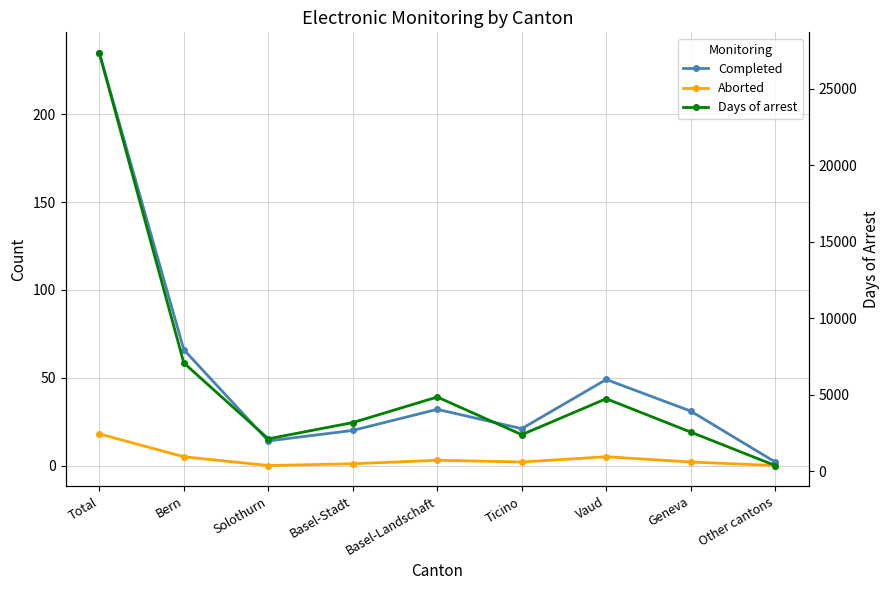

What is the difference between the Completed values at Bern and Vaud?

17